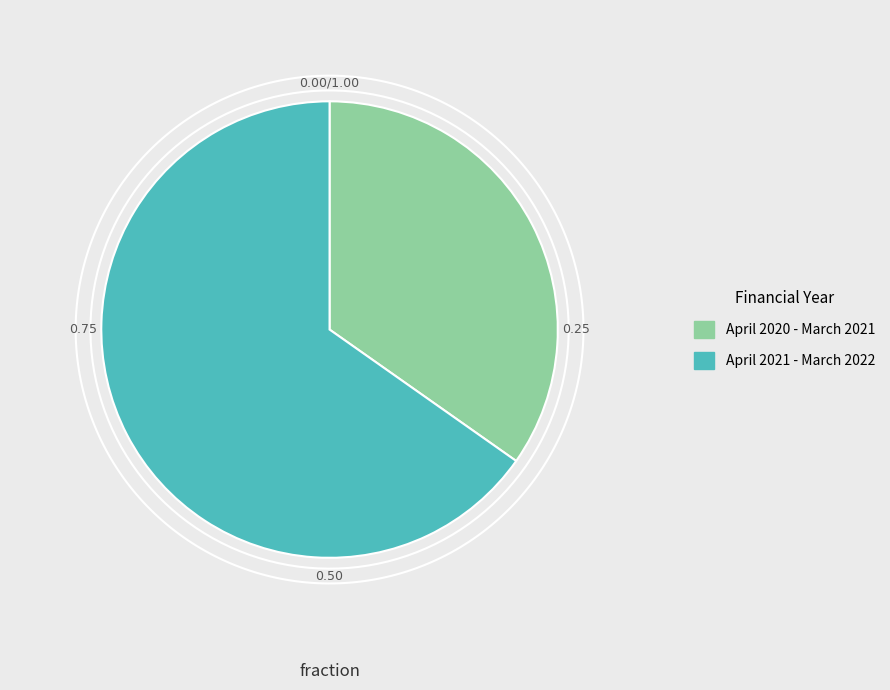

Rank the categories by value from highest to lowest.

April 2021 - March 2022, April 2020 - March 2021